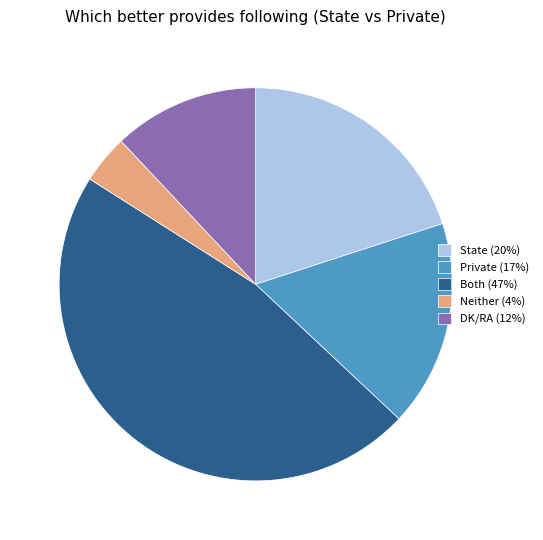

Do DK/RA (12%) and Both (47%) together represent more than half of the pie?

Yes